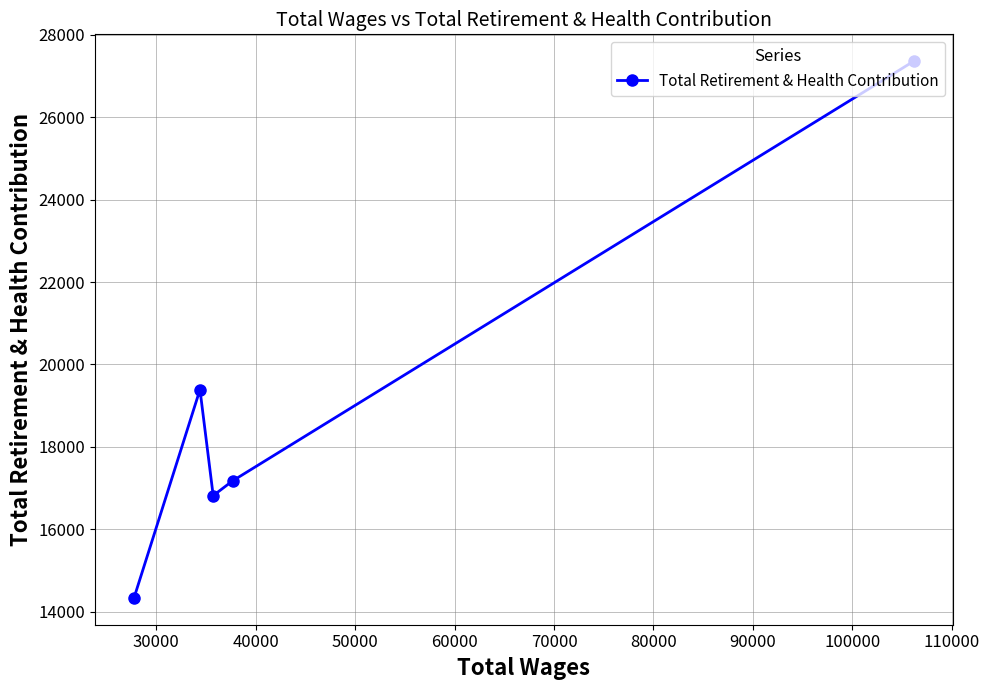

What is the difference between the maximum and minimum values?

13015